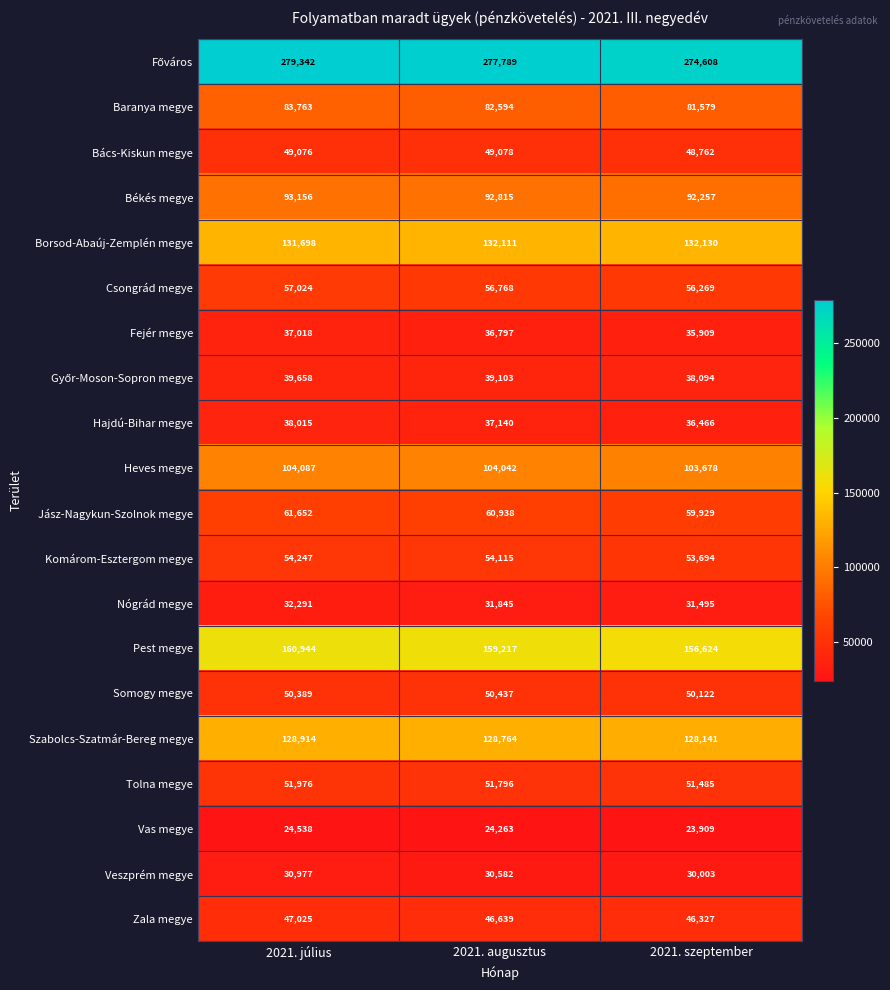

What is the difference between the maximum and minimum values in the Vas megye series?

629